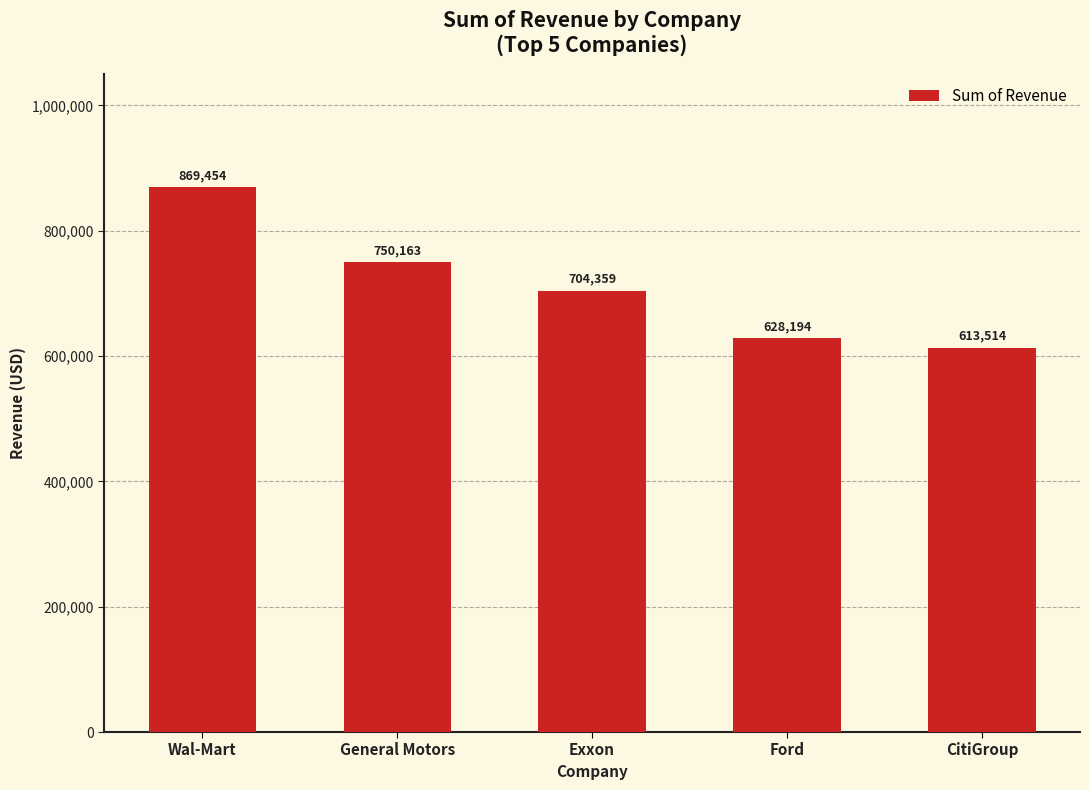

Which label corresponds to the largest value in the chart?

Wal-Mart